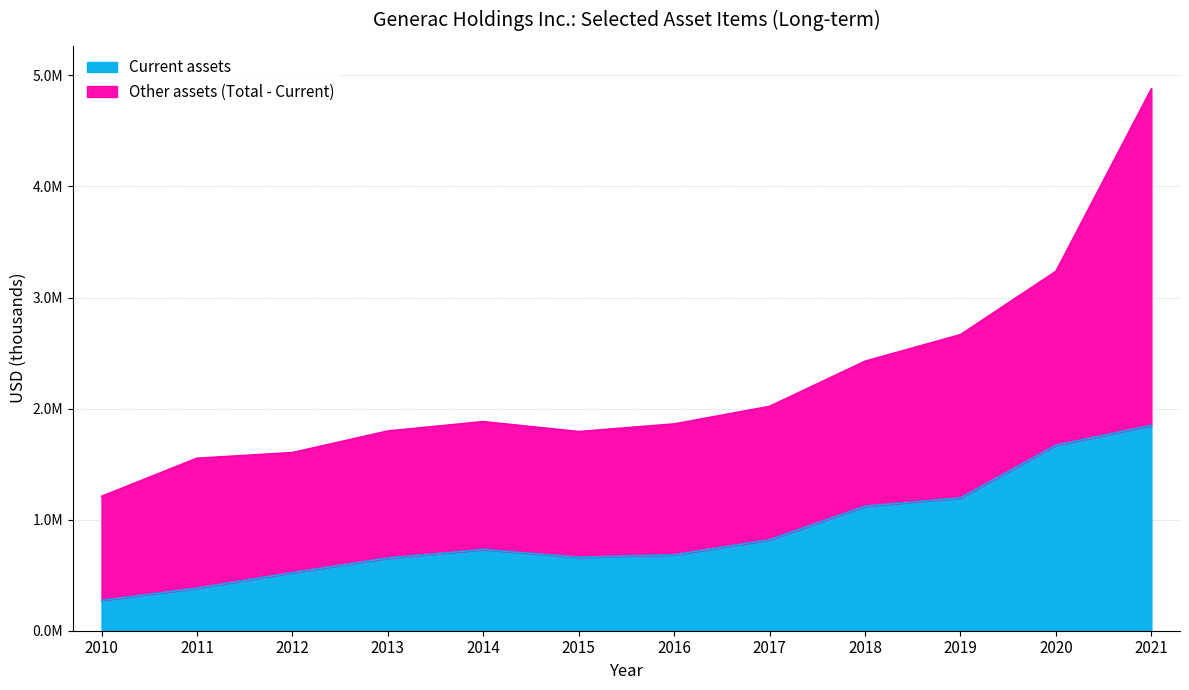

Reading left to right, transcribe all the data shown in this chart.

Current assets: 272519	383265	522553	654179	730478	661372	683509	818556	1120769	1195829	1669733	1848464
Total assets: 1209883	1552793	1603847	1798205	1882542	1792816	1861684	2019964	2426314	2665669	3235423	4877780